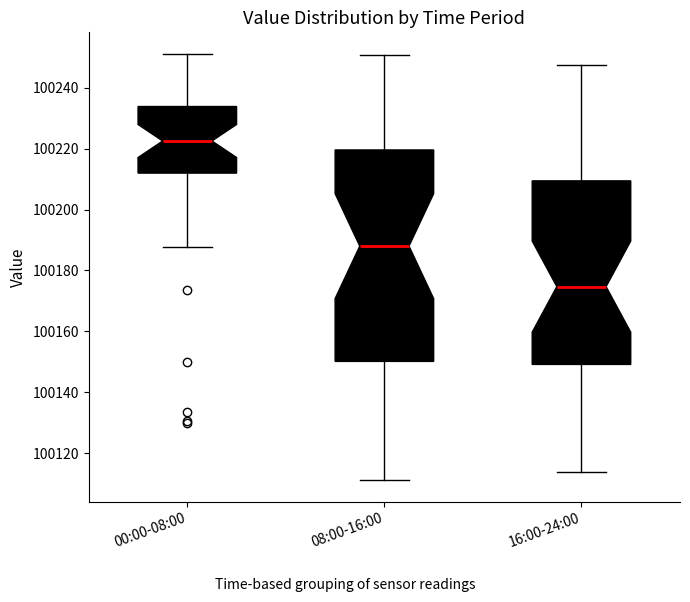

Where does the median line of the box for 00:00-08:00 sit on the y-axis? The values are not printed on the chart, so give them approximately, as read against the axis.

100222